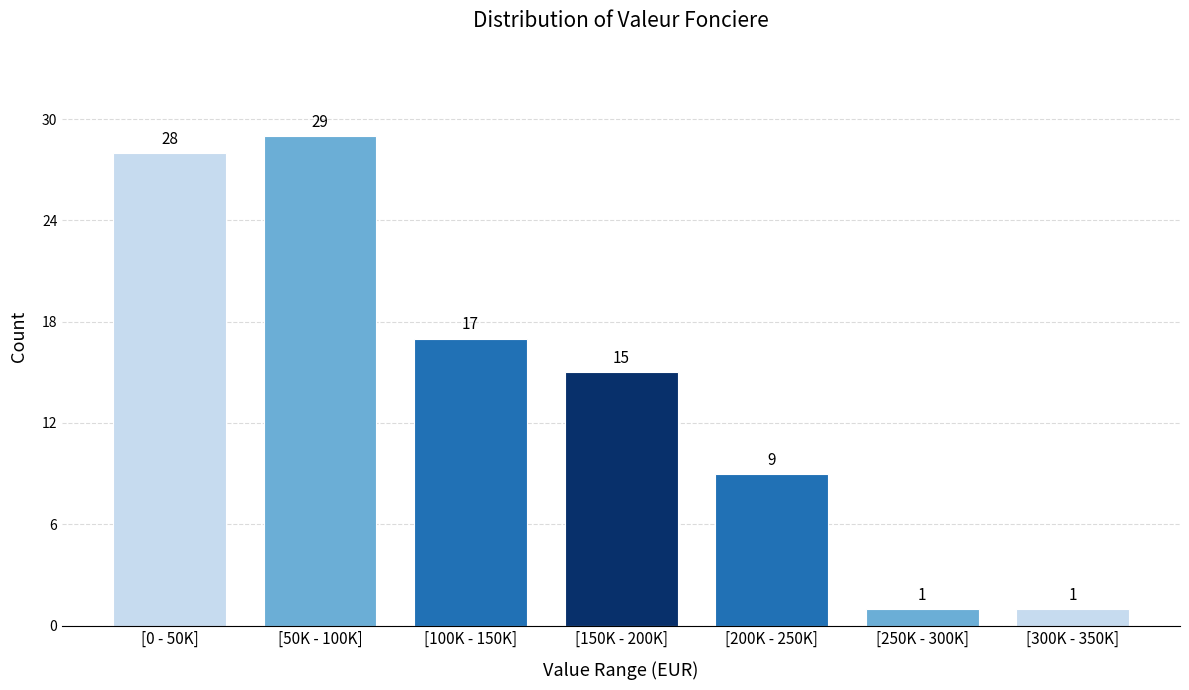

Reading right to left, transcribe all the data shown in this chart.

1	1	9	15	17	29	28